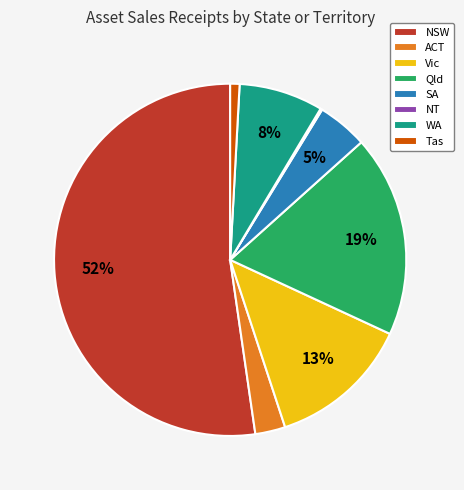

True or false: Qld accounts for 19% of the total.

True